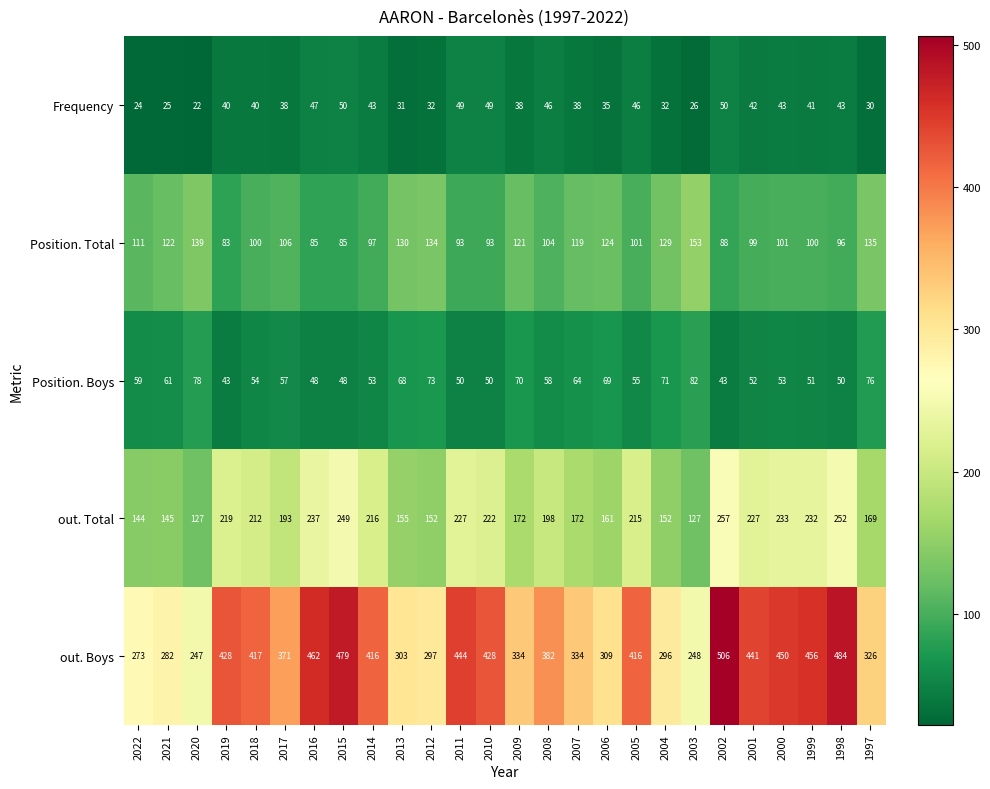

Count the number of data series in this chart.

5